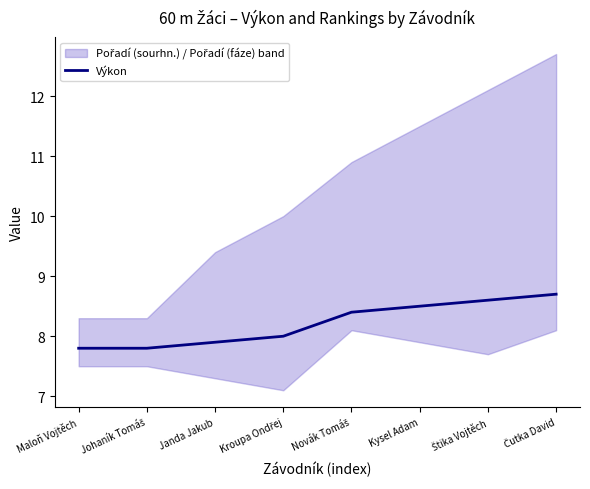

Is it true that the value at Janda Jakub is 1.9?

False